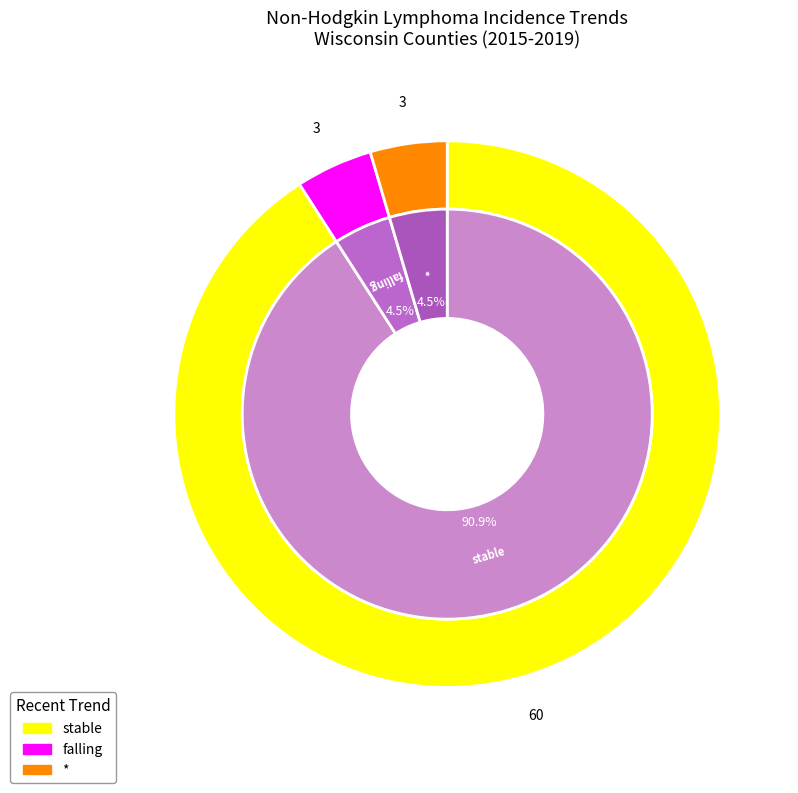

What is the smallest slice in the pie chart?

falling